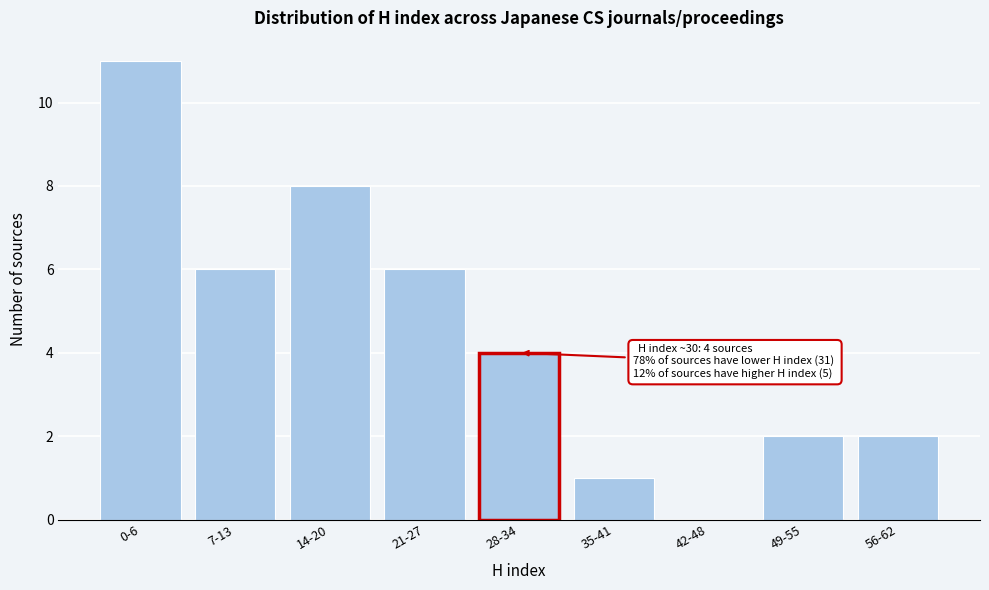

Reading left to right, extract all data points from this chart.

0-6=11	7-13=6	14-20=8	21-27=6	28-34=4	35-41=1	42-48=0	49-55=2	56-62=2